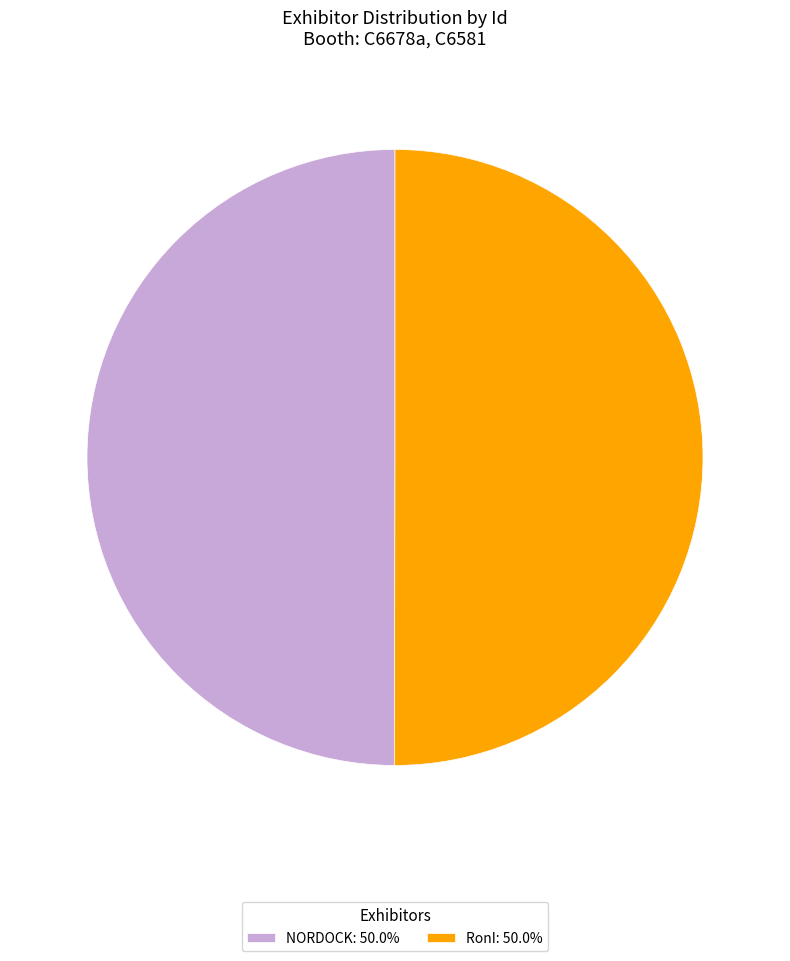

How many slices are in this pie chart?

2